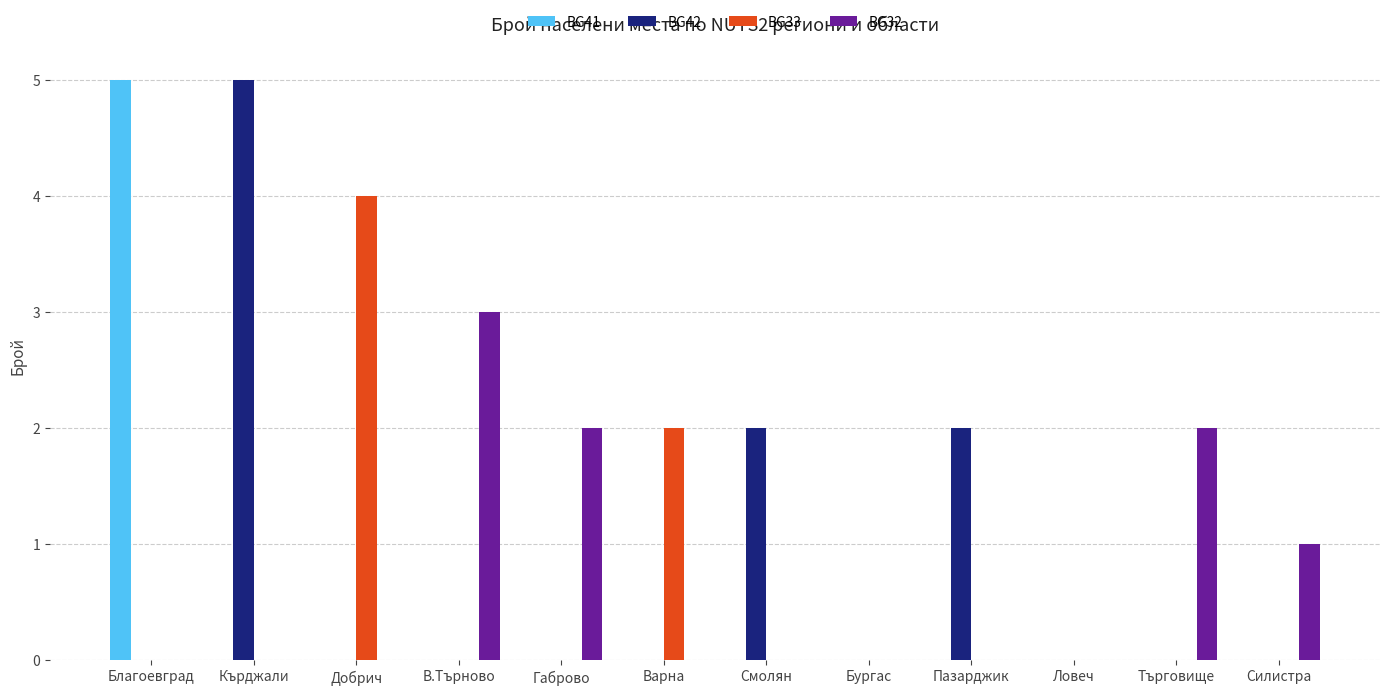

The value of BG33 at В.Търново is -2. True or false?

False